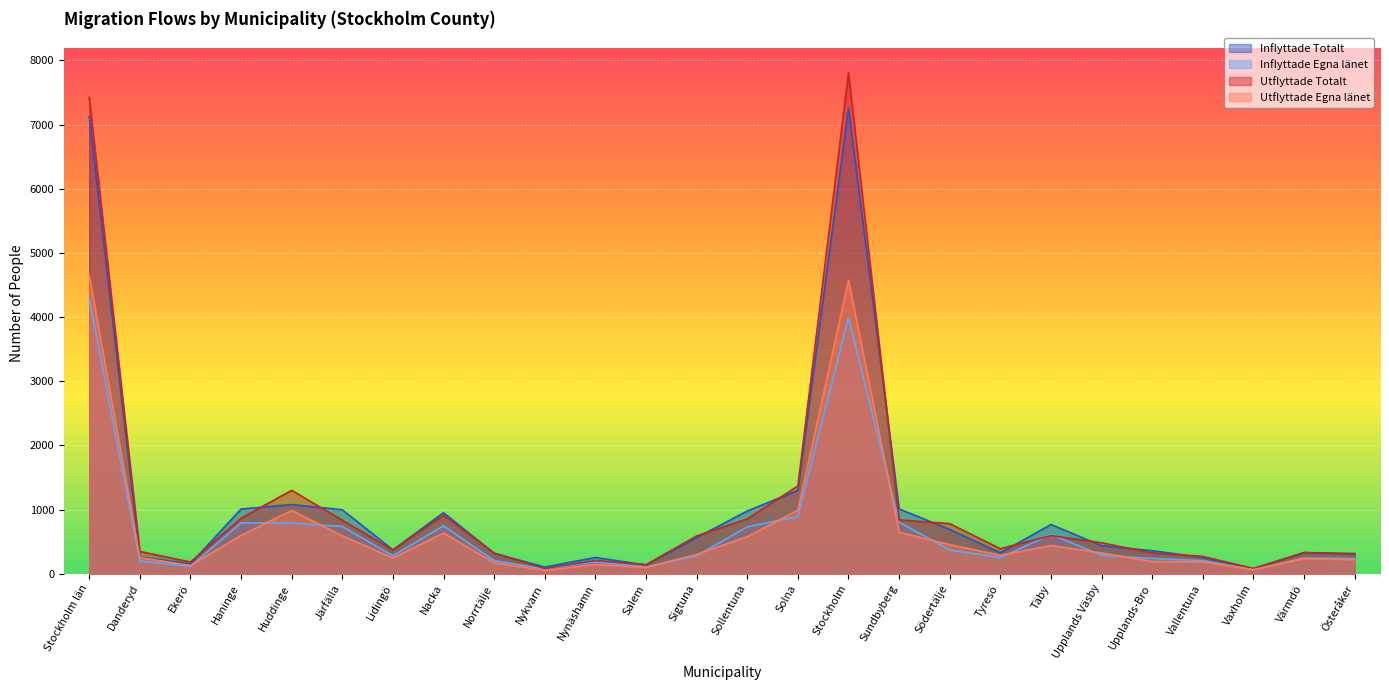

What is the difference between the maximum and minimum values in the Utflyttade Totalt series?

7724